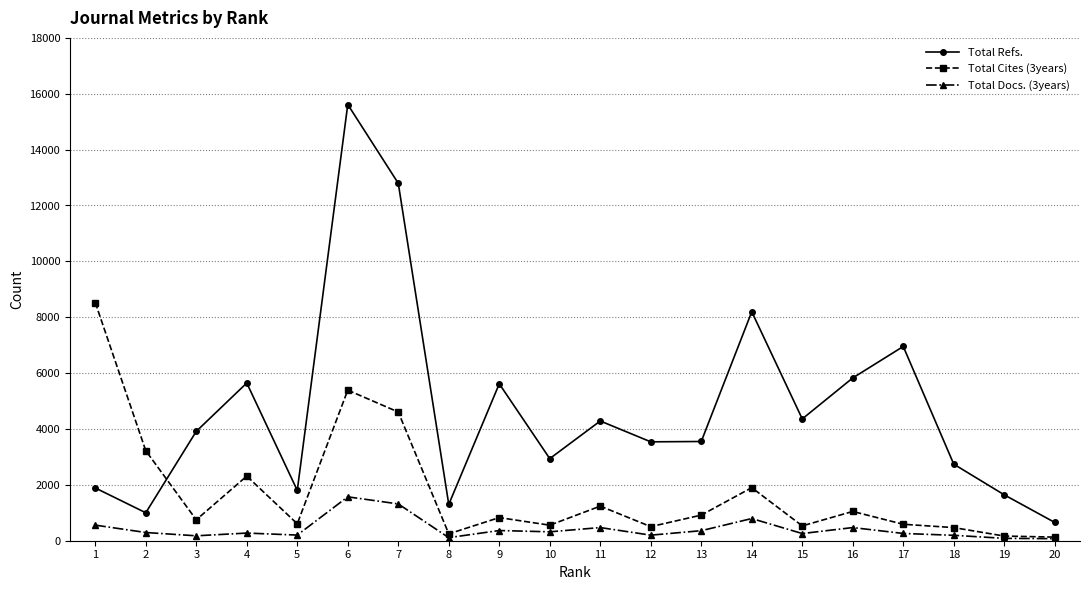

What is the total value across all series at 2?

4516